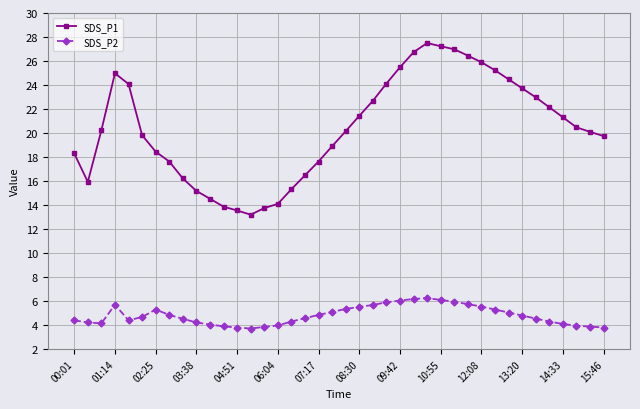

At how many categories does at least one series exceed 10?

40